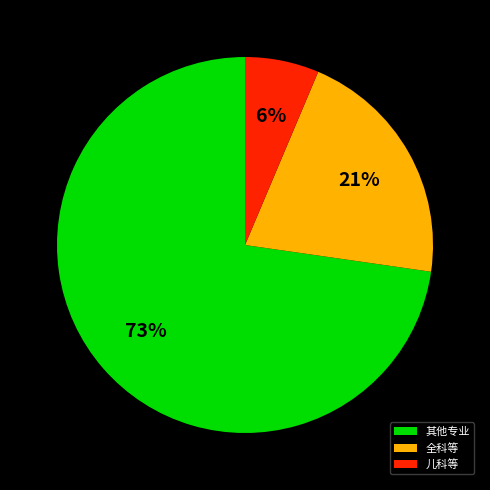

Is the sum of 其他专业 and 全科等 greater than half?

Yes